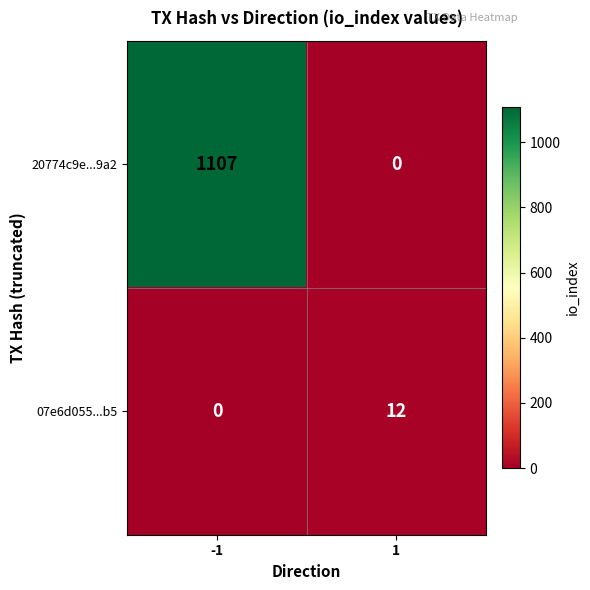

The 07e6d055...b5 series shows 12 at 1. True or false?

True